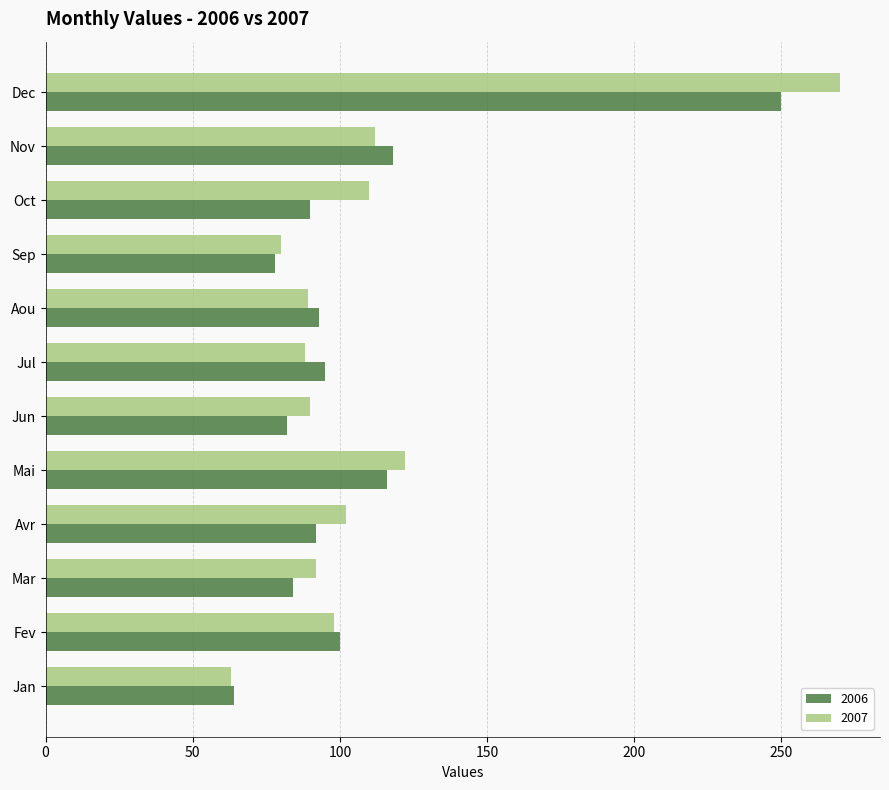

How many data points in 2007 are less than 98?

6